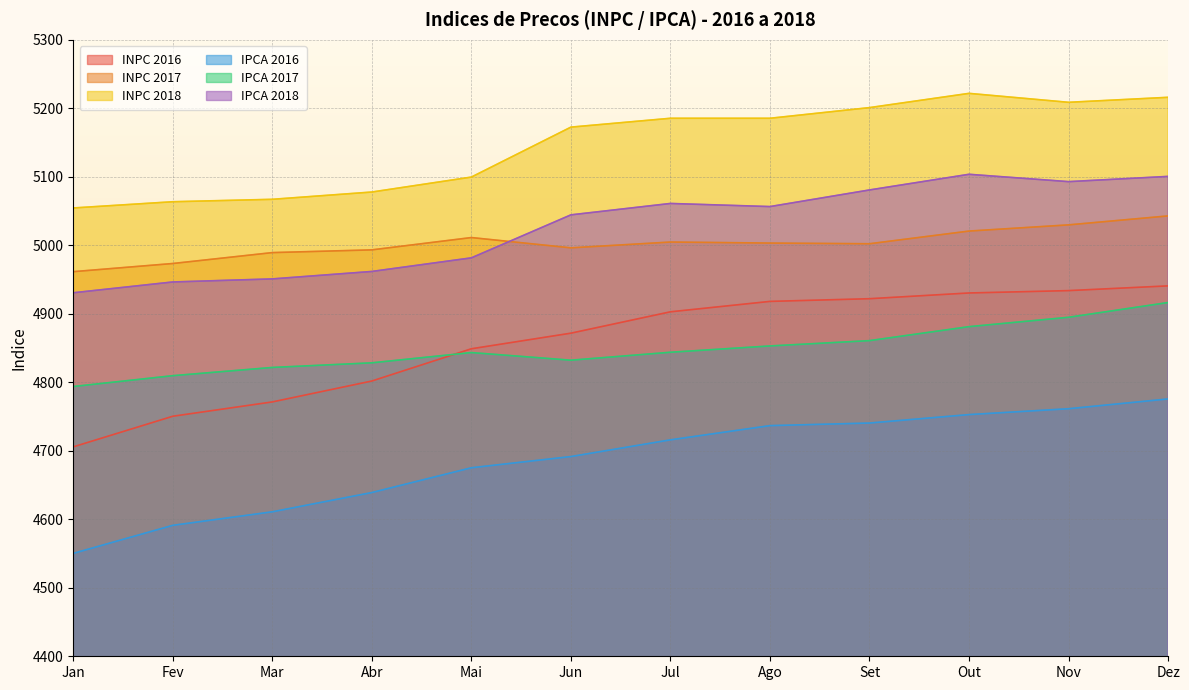

What is the value of the INPC 2016 point at the 5th from the left?

4848.9